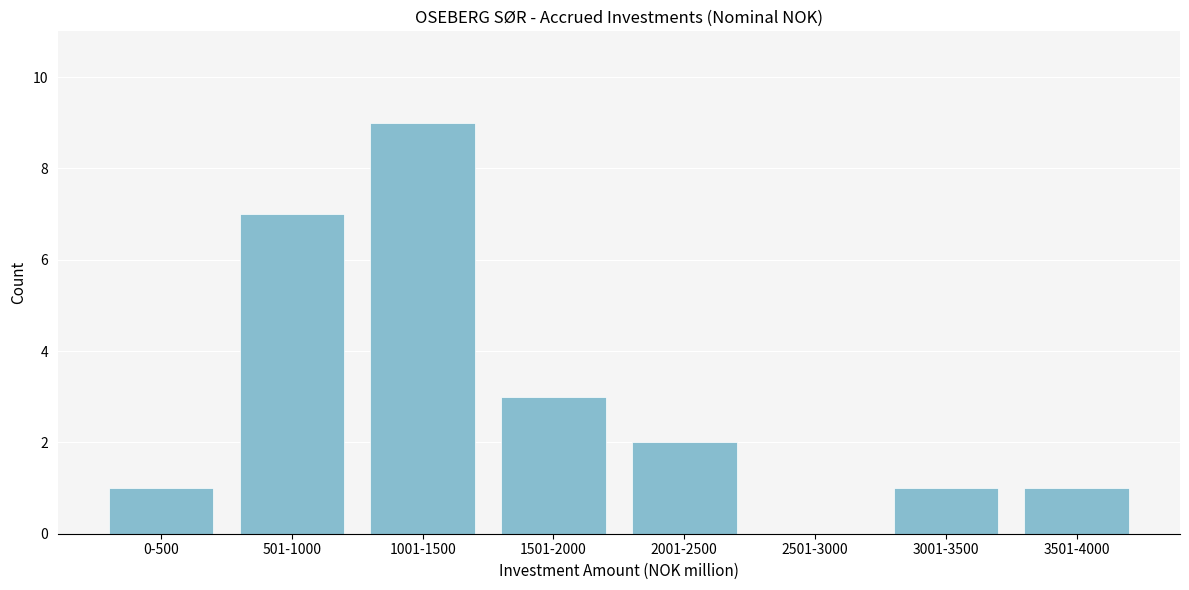

Reading left to right, transcribe all the data shown in this chart.

0-500=1	501-1000=7	1001-1500=9	1501-2000=3	2001-2500=2	2501-3000=0	3001-3500=1	3501-4000=1